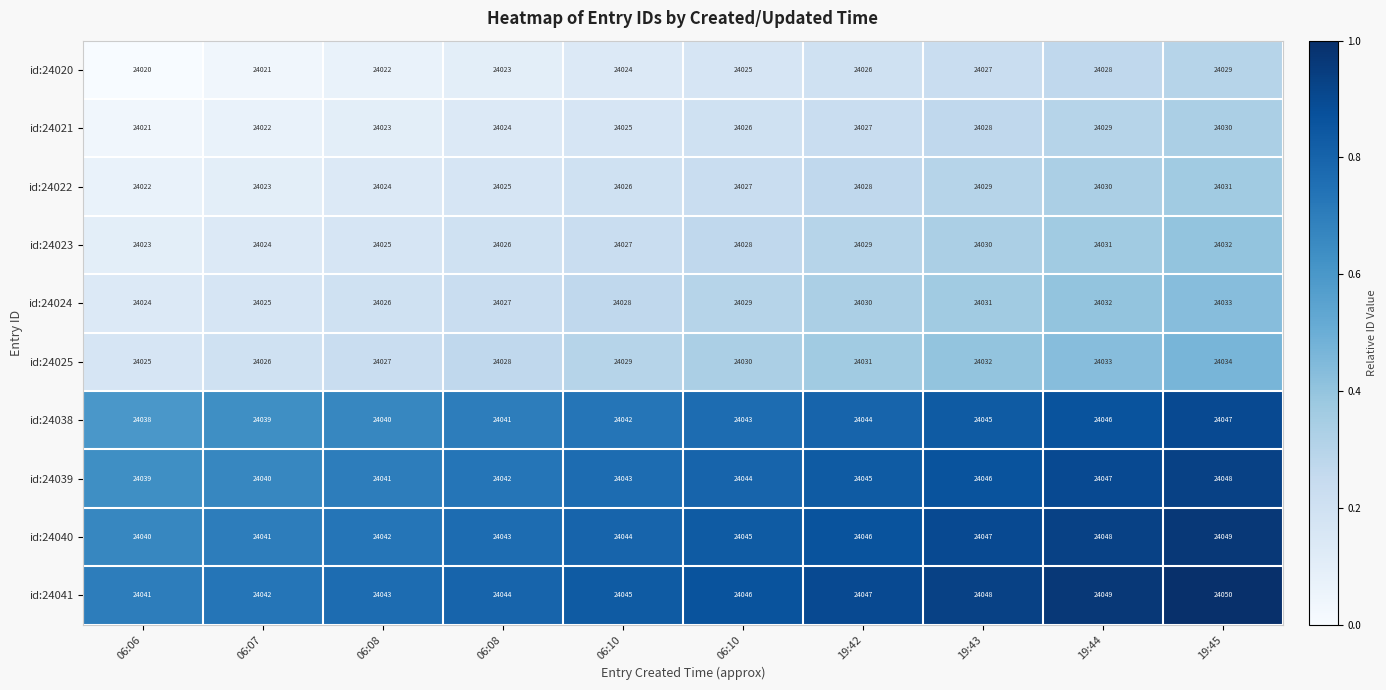

How many categories are shown in the chart?

10